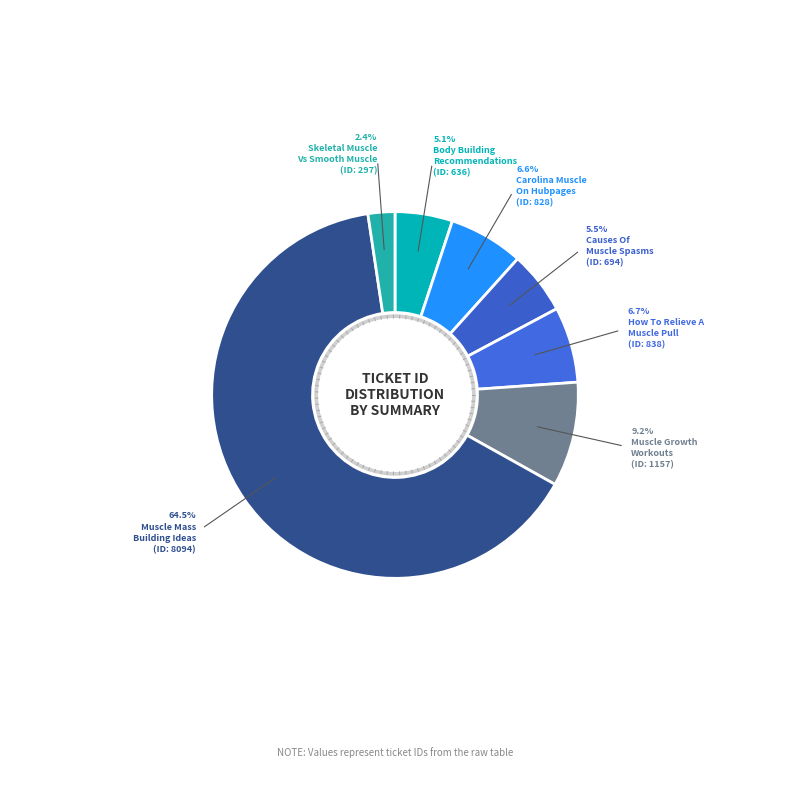

How many segments does this pie chart have?

7